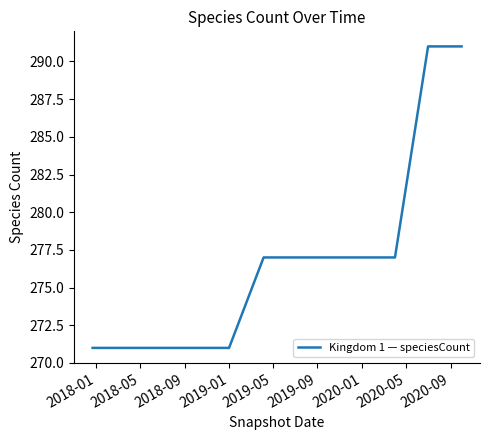

What is the smallest value displayed?

271